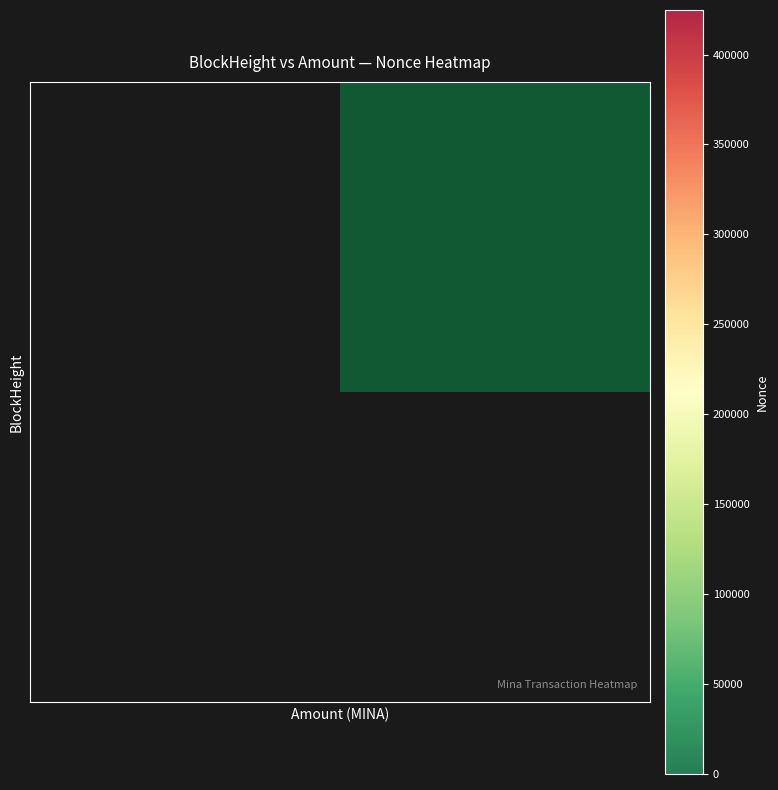

The value of 329769 at Nonce is 2.0. True or false?

True